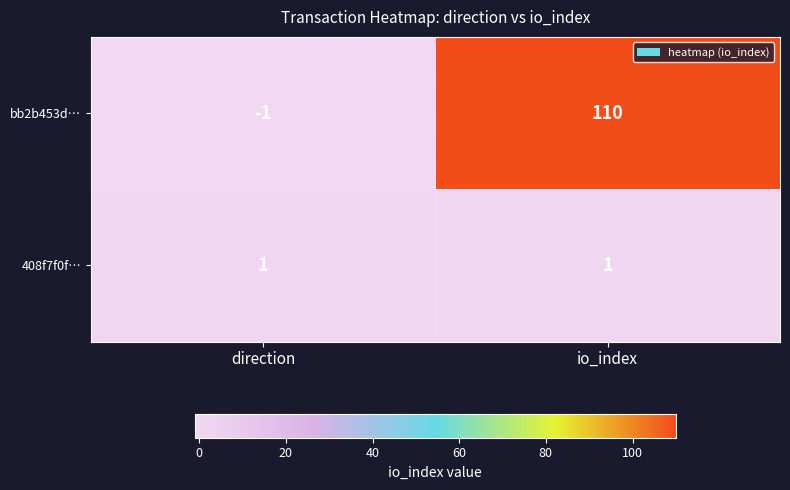

Which category has the lowest value across all series?

direction